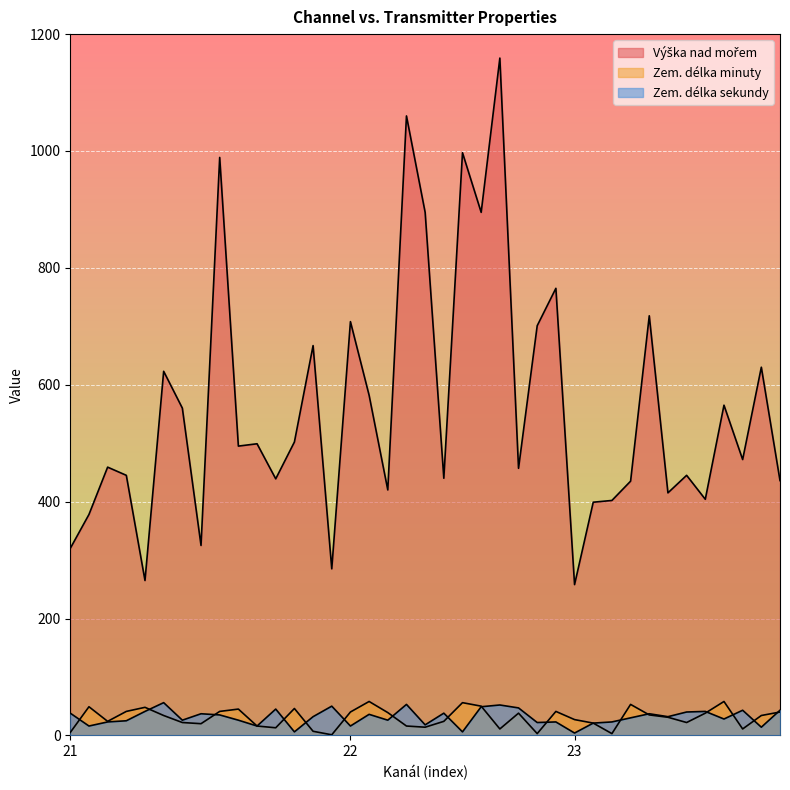

Reading left to right, transcribe all the data shown in this chart.

Výška nad mořem: 21=320	21=378	21=459	21=445	21=265	21=623	21=560	21=325	21=989	21=495	21=499	21=439	21=502	21=667	21=285	22=708	22=582	22=420	22=1060	22=895	22=440	22=997	22=895	22=1159	22=457	22=701	22=765	23=258	23=399	23=402	23=435	23=718	23=415	23=445	23=404	23=565	23=472	23=630	23=436
Zem. délka minuty: 21=5	21=49	21=24	21=41	21=48	21=34	21=22	21=20	21=41	21=45	21=16	21=13	21=46	21=7	21=1	22=40	22=58	22=39	22=16	22=14	22=24	22=56	22=50	22=11	22=38	22=3	22=41	23=27	23=21	23=3	23=53	23=35	23=31	23=22	23=38	23=58	23=11	23=34	23=40
Zem. délka sekundy: 21=38	21=16	21=23	21=25	21=41	21=56	21=26	21=37	21=35	21=26	21=16	21=45	21=6	21=32	21=50	22=16	22=36	22=26	22=53	22=18	22=38	22=6	22=49	22=52	22=47	22=22	22=23	23=4	23=21	23=23	23=30	23=37	23=32	23=40	23=41	23=28	23=43	23=14	23=43